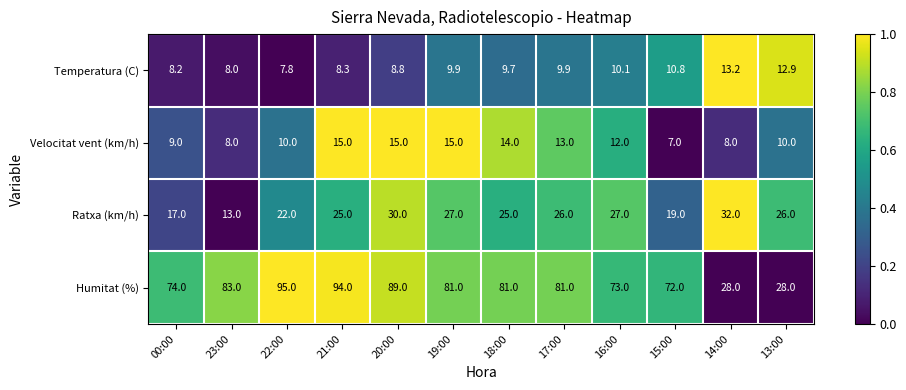

Is it true that Temperatura (C) equals 2.2 at 22:00?

False